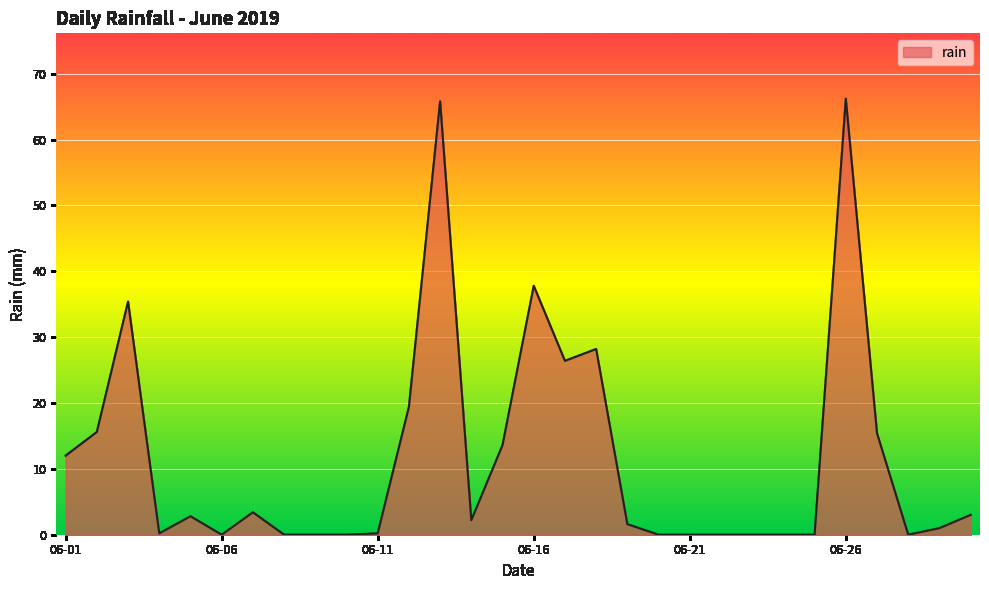

What is the difference between the maximum and minimum values?

66.2